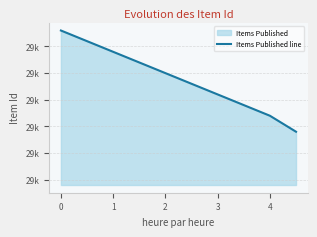

What is the greatest value displayed?

29073